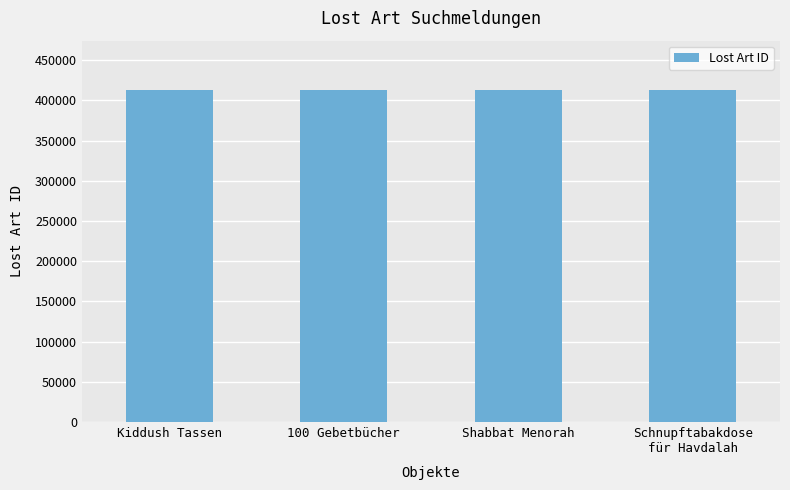

Read the value at Shabbat Menorah.

412278